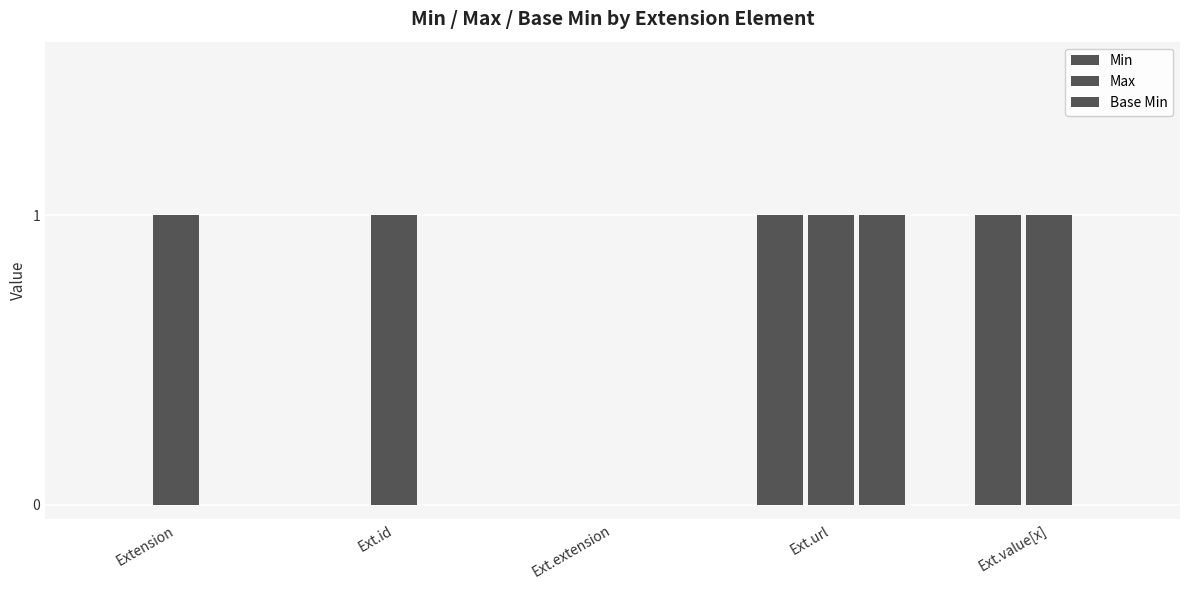

Count the number of data series in this chart.

3